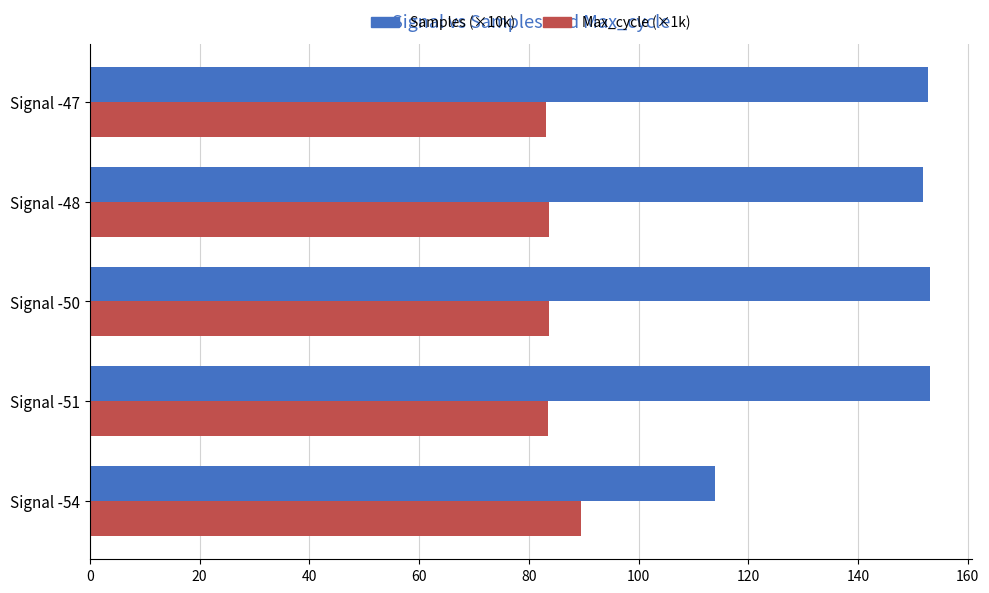

Which category has the lowest value in the Samples (×10k) series?

Signal -54